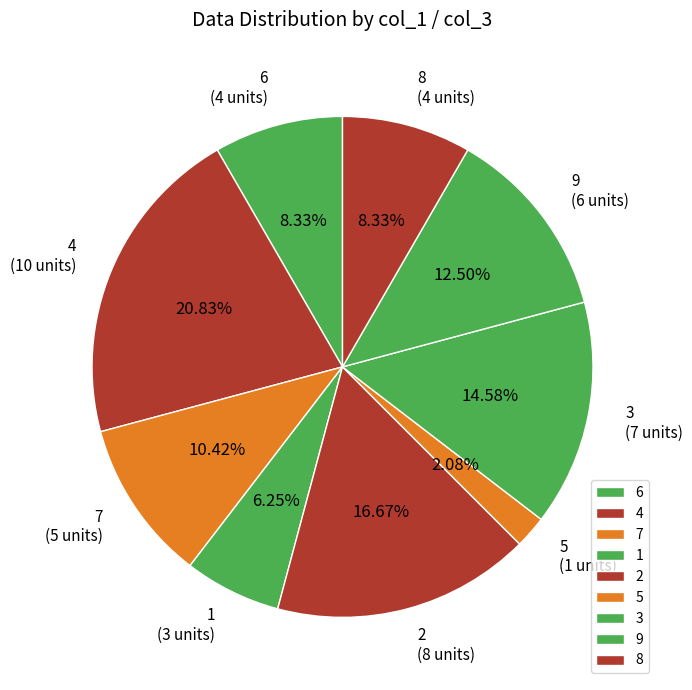

What percentage is the 1 slice, to the nearest percent?

6%